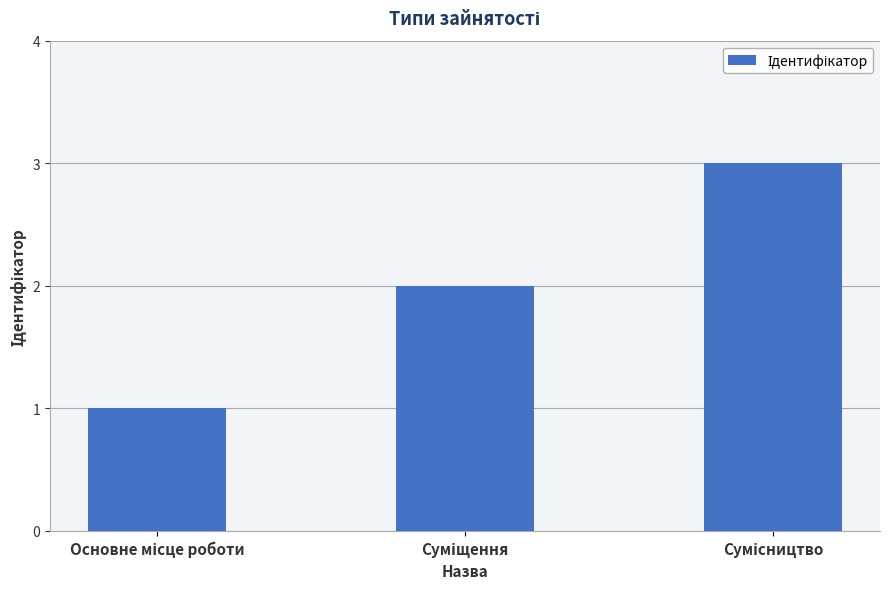

What is the sum of all values?

6